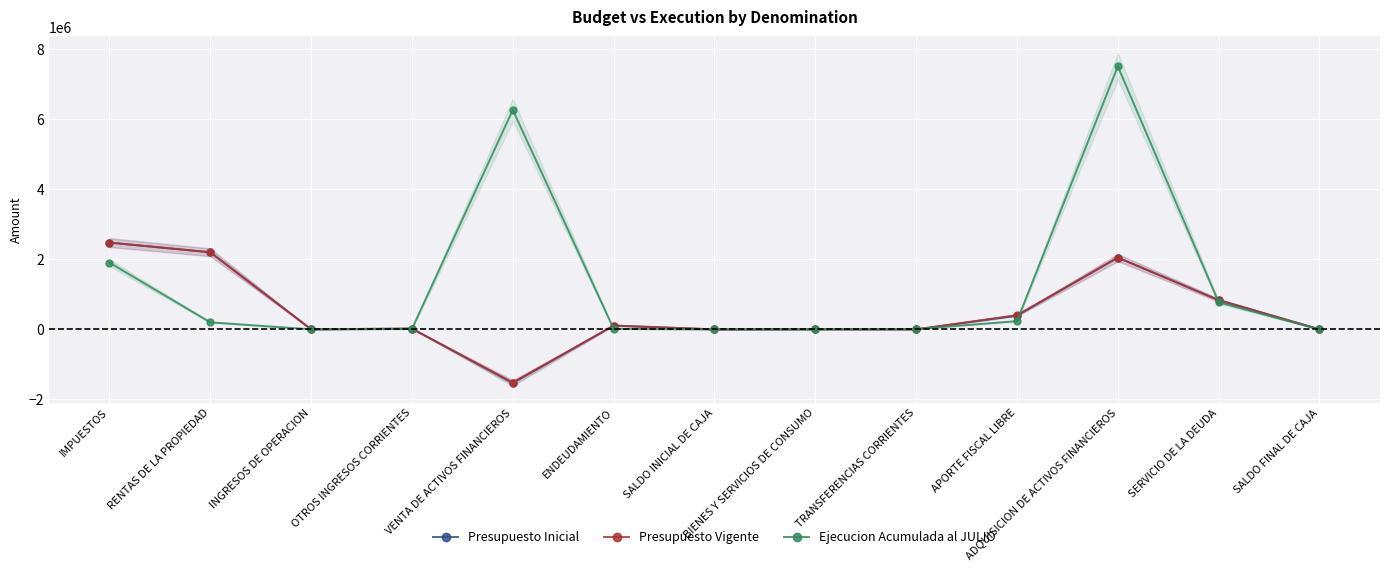

Reading right to left, transcribe all the data shown in this chart.

Presupuesto Inicial: 2000	836615	2051365	393269	1681	5521	2000	109987	-1534217	24136	4660	2203685	2480200
Presupuesto Vigente: 4625	836615	2051365	408226	1681	5521	2000	109987	-1516635	24136	4660	2203685	2480200
Ejecucion Acumulada al JULIO: 0	774041	7514280	237312	12070	1225	0	17255	6269052	14235	3472	203386	1907735